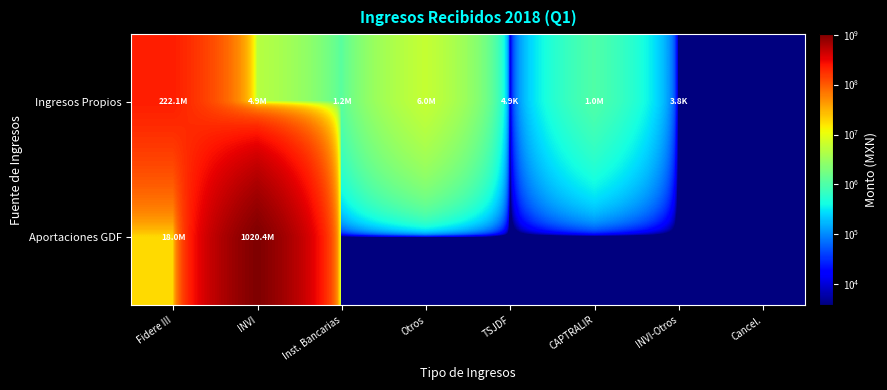

Count the number of data series in this chart.

2